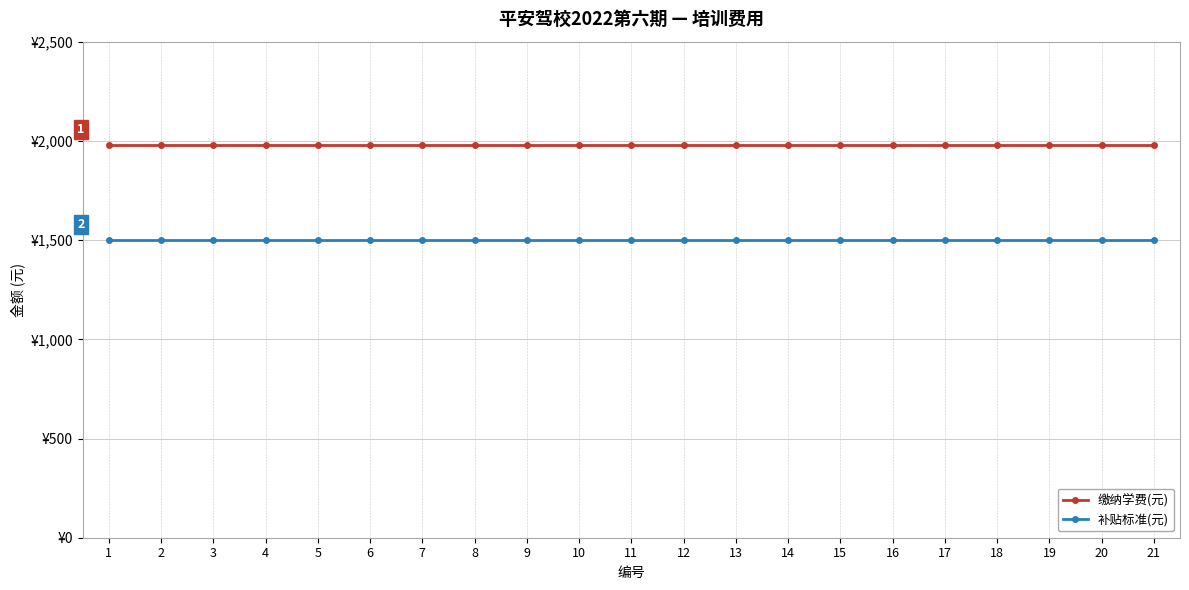

Reading left to right, transcribe all the data shown in this chart.

缴纳学费(元): 1=1980	2=1980	3=1980	4=1980	5=1980	6=1980	7=1980	8=1980	9=1980	10=1980	11=1980	12=1980	13=1980	14=1980	15=1980	16=1980	17=1980	18=1980	19=1980	20=1980	21=1980
补贴标准(元): 1=1500	2=1500	3=1500	4=1500	5=1500	6=1500	7=1500	8=1500	9=1500	10=1500	11=1500	12=1500	13=1500	14=1500	15=1500	16=1500	17=1500	18=1500	19=1500	20=1500	21=1500